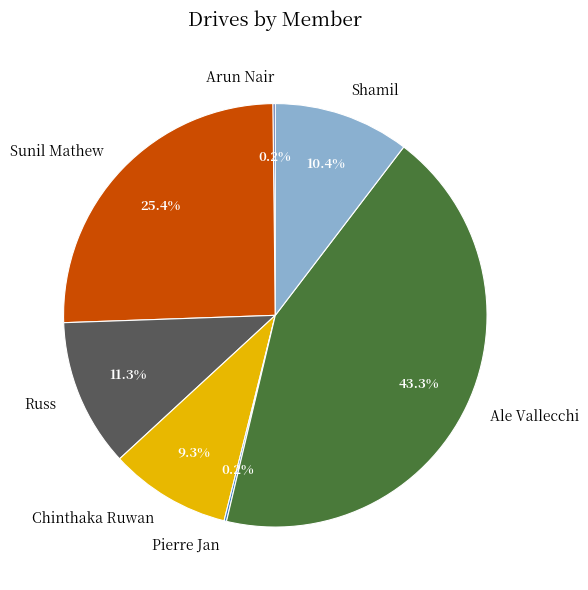

Does Ale Vallecchi account for over 50% of the chart?

No